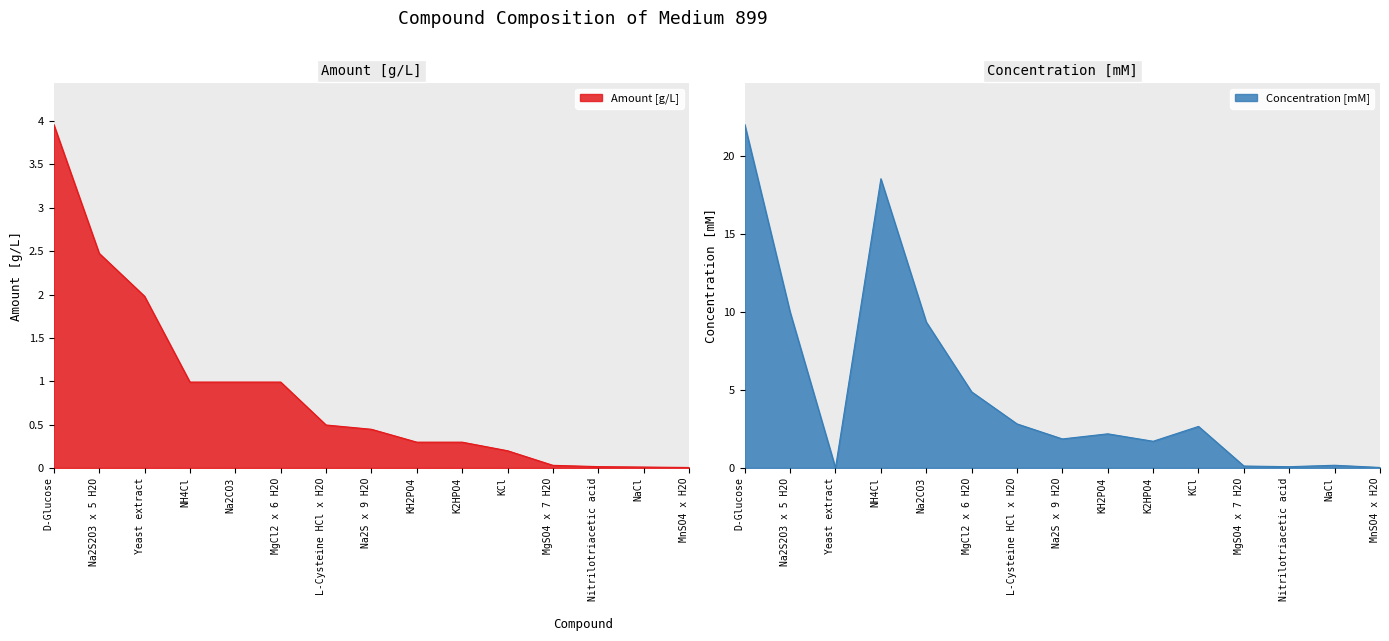

What is the difference between the maximum and minimum values in the Amount [g/L] series?

4.0